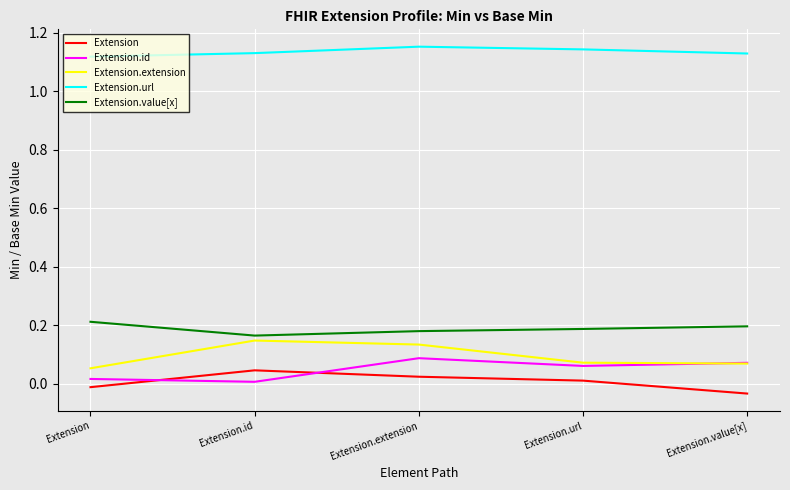

Does the chart have visible grid lines?

Yes